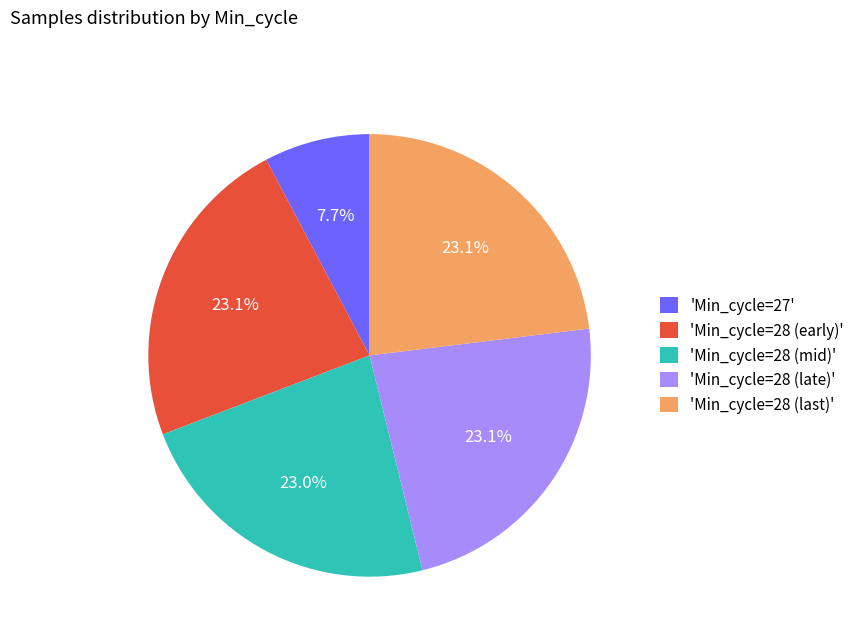

Which category has the smallest portion of the pie?

'Min_cycle=27'